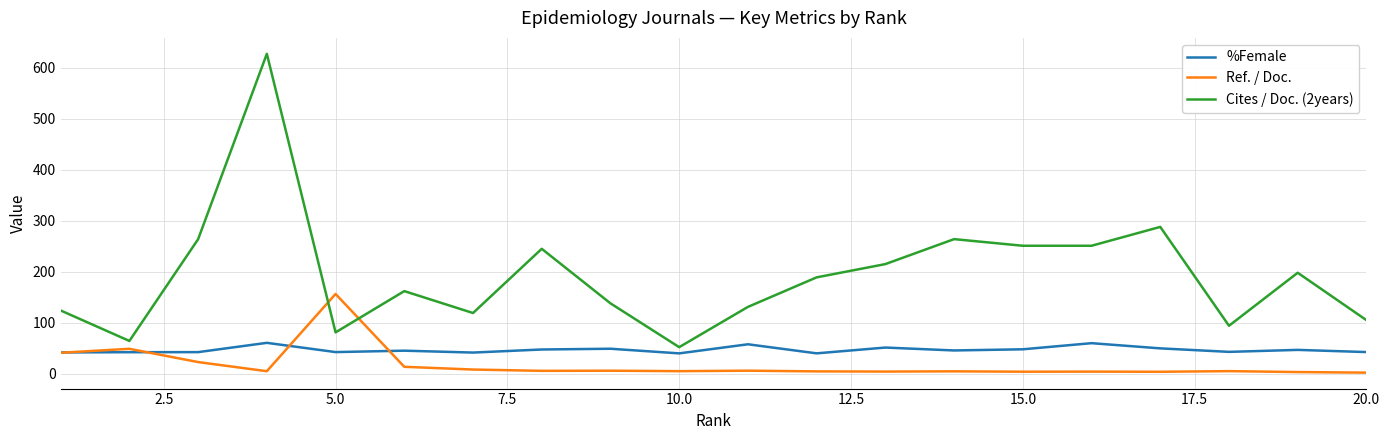

Which series has the widest spread of values?

Cites / Doc. (2years)